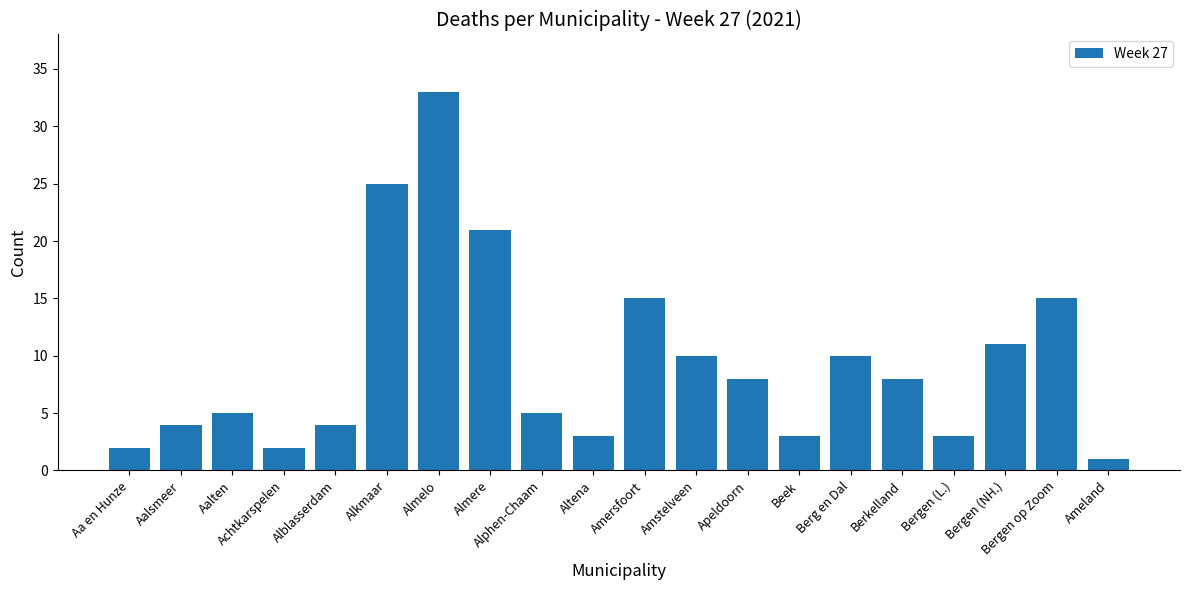

True or false: the data shows 24 at Bergen op Zoom.

False